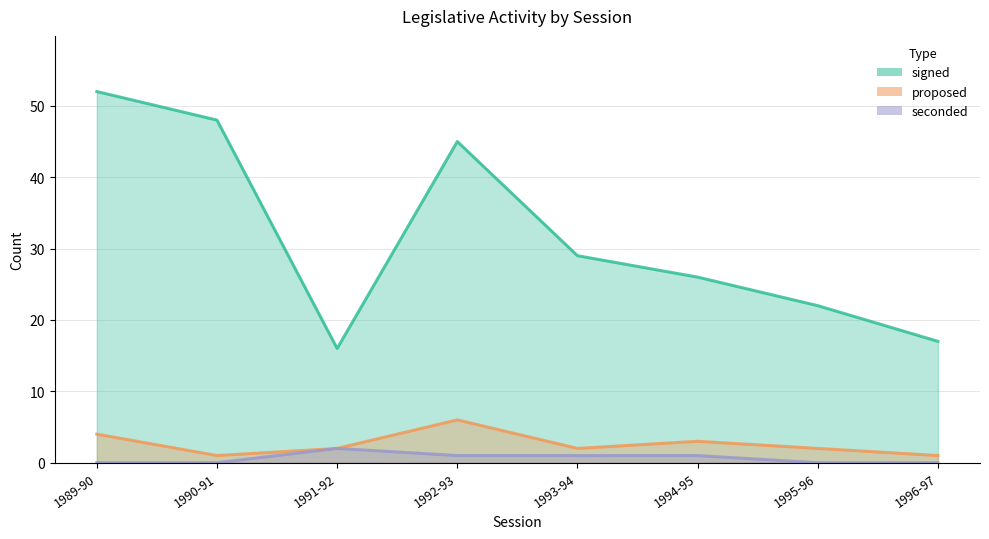

How many proposed values are between 2 and 4?

5